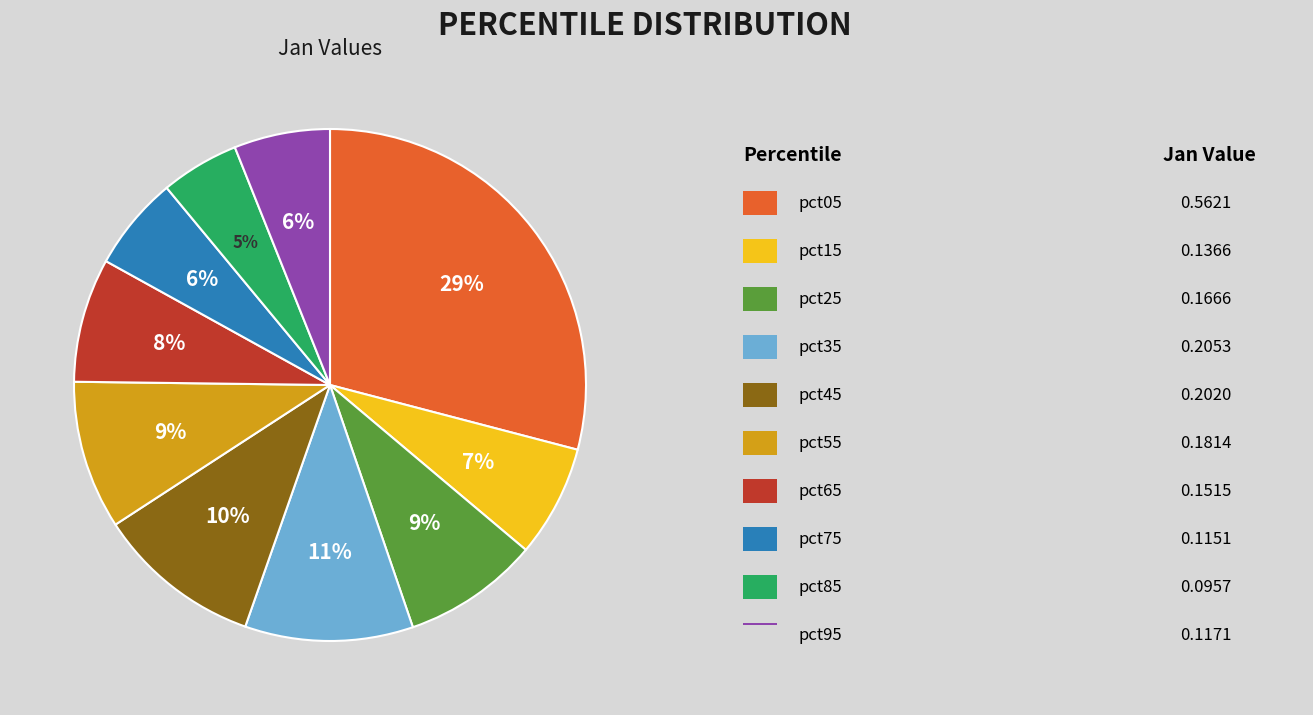

To the nearest percent, what is the difference between the largest and smallest slice percentages?

24%